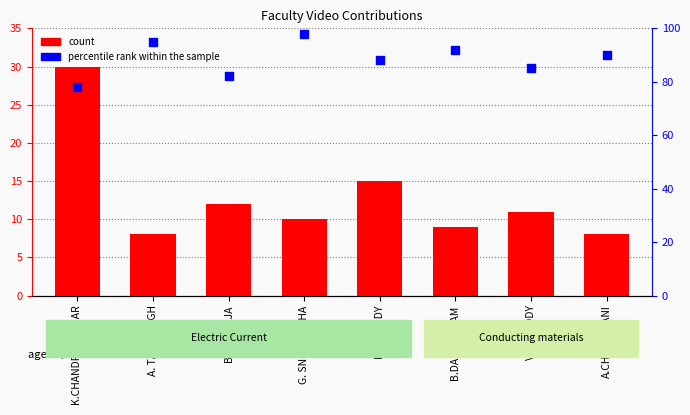

Which series has the largest Y range (max minus min)?

count